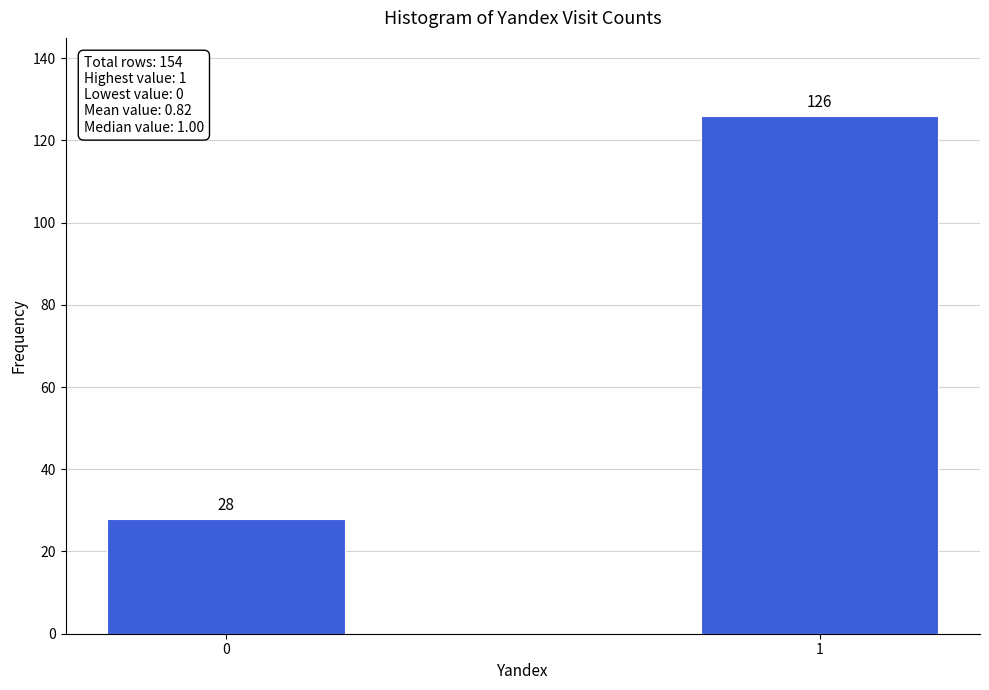

Reading right to left, transcribe all the data shown in this chart.

126	28